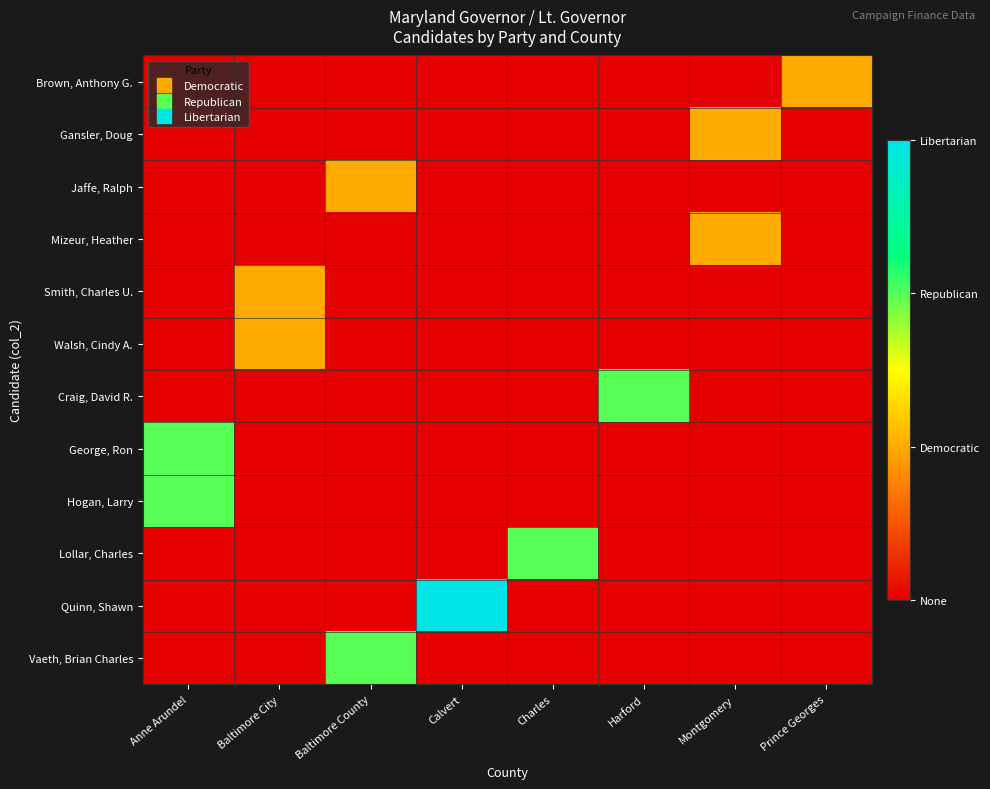

At which category does the chart reach its peak across all series?

Calvert